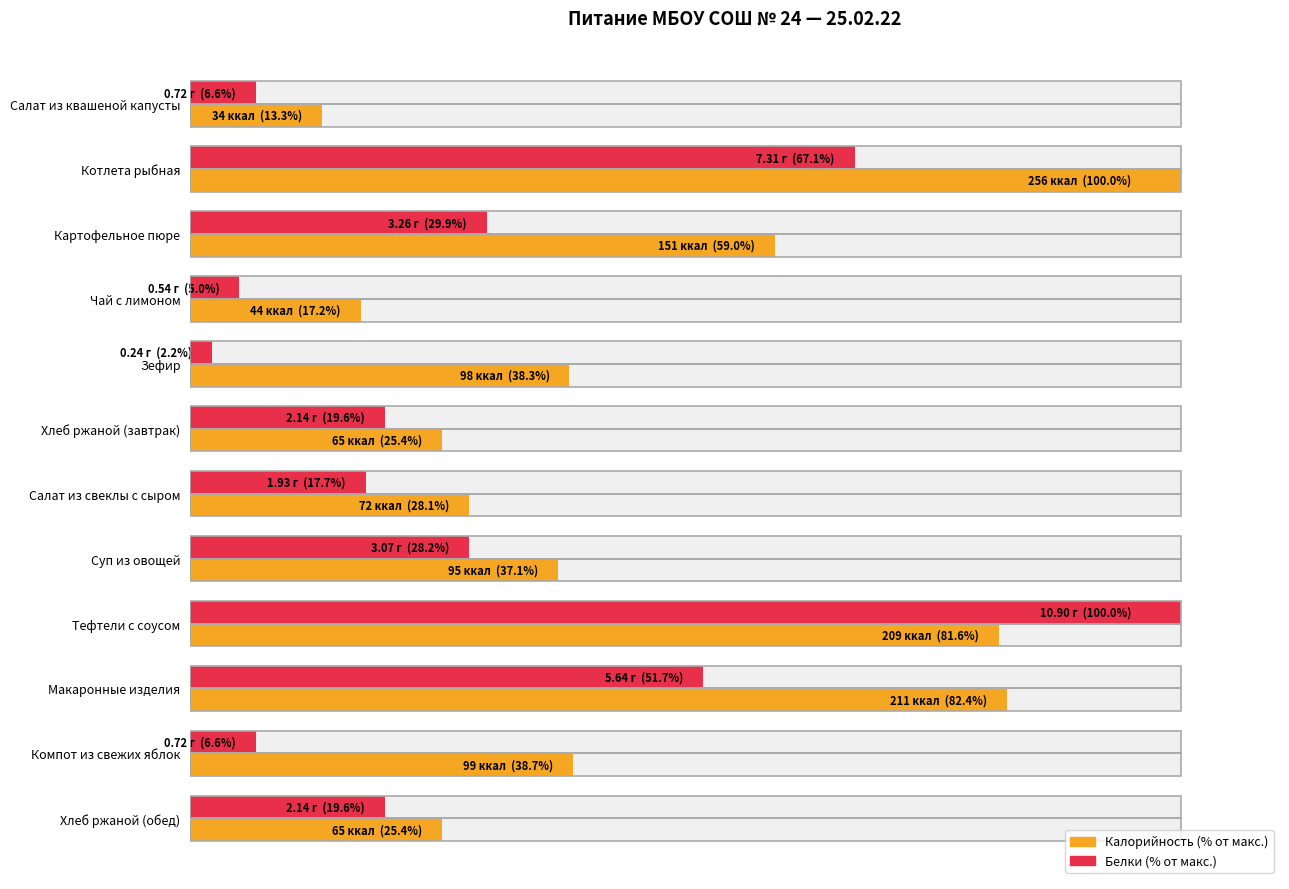

How many groups of bars are there?

12